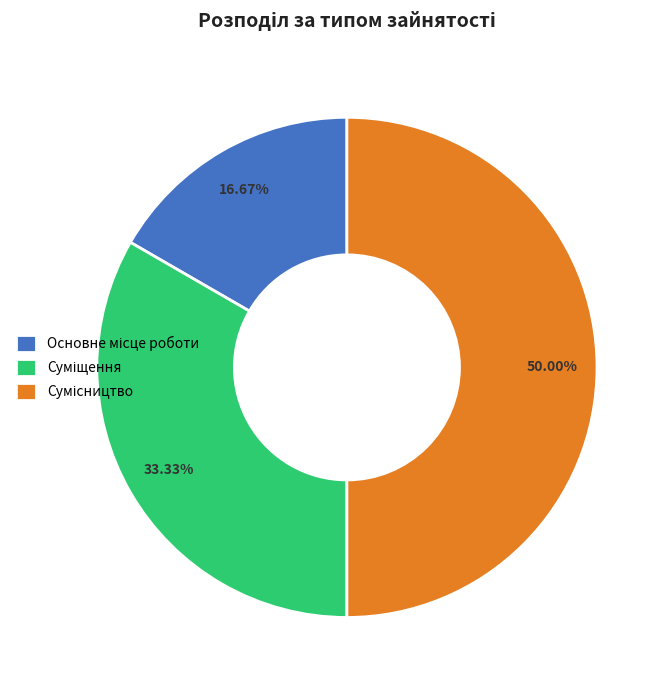

How many slices are in this pie chart?

3